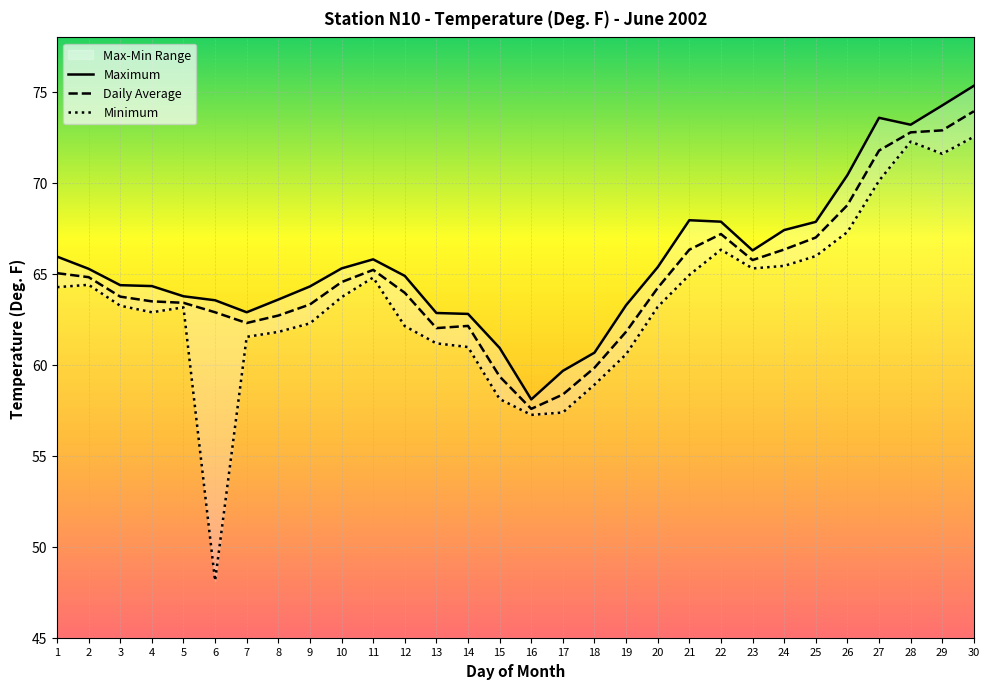

Which series has the largest total across all categories?

Maximum